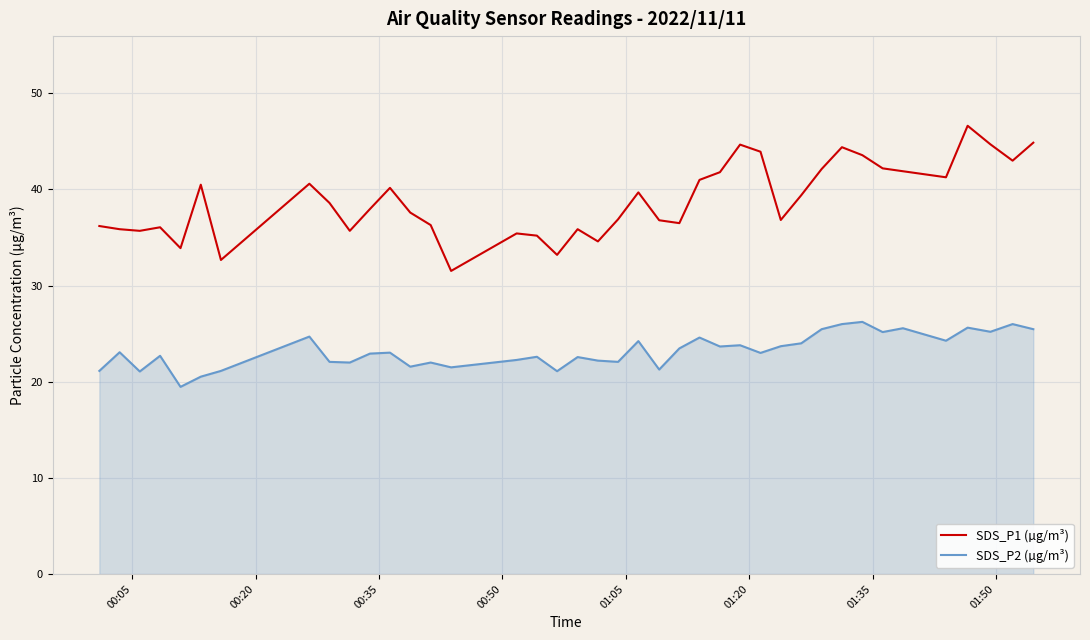

What are all the series names shown in the legend?

SDS_P1 (µg/m³), SDS_P2 (µg/m³)